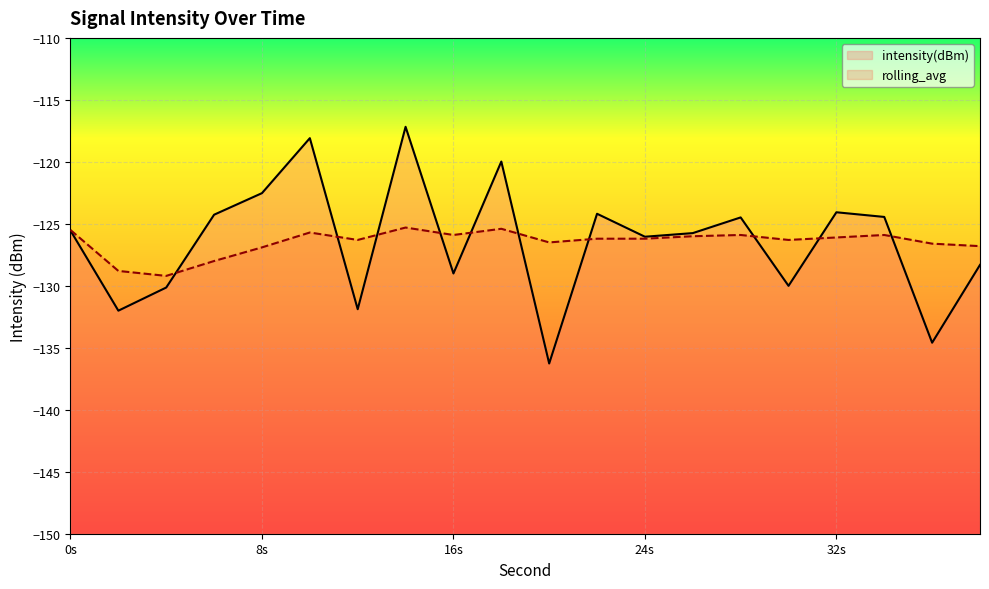

Count the number of data series in this chart.

2